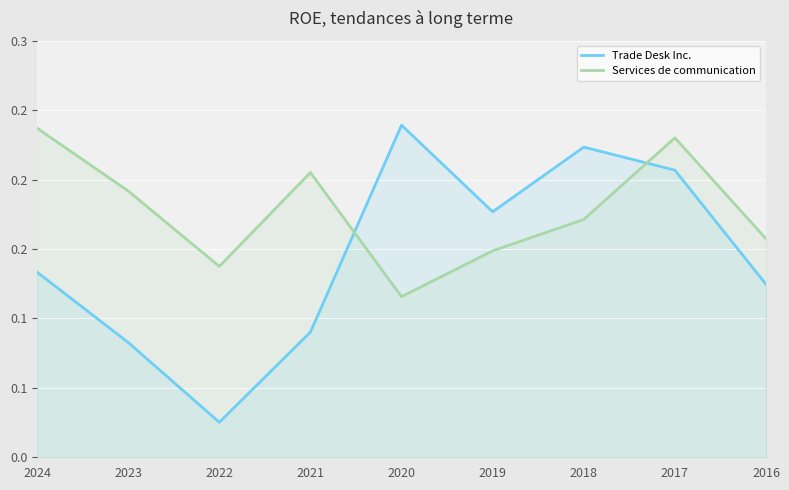

Reading left to right, extract all data points from this chart.

Trade Desk Inc.: 2024=0.1	2023=0.1	2022=0.0	2021=0.1	2020=0.2	2019=0.2	2018=0.2	2017=0.2	2016=0.1
Services de communication: 2024=0.2	2023=0.2	2022=0.1	2021=0.2	2020=0.1	2019=0.1	2018=0.2	2017=0.2	2016=0.2